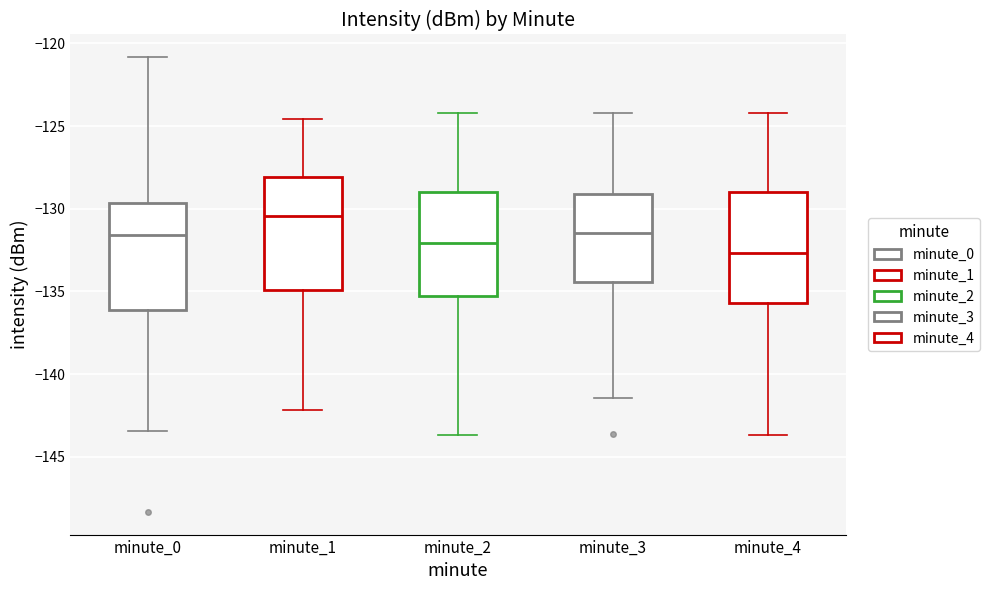

Where does the upper whisker of the box for minute_2 end on the y-axis? The values are not printed on the chart, so give them approximately, as read against the axis.

-124.0